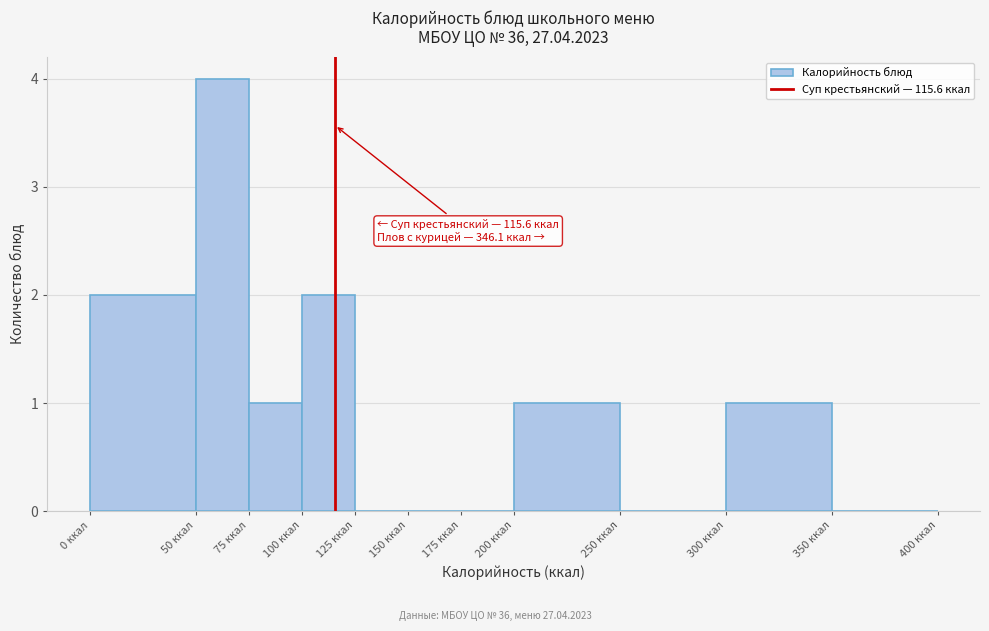

Over which range of the x-axis is the bar tallest?

50 to 75